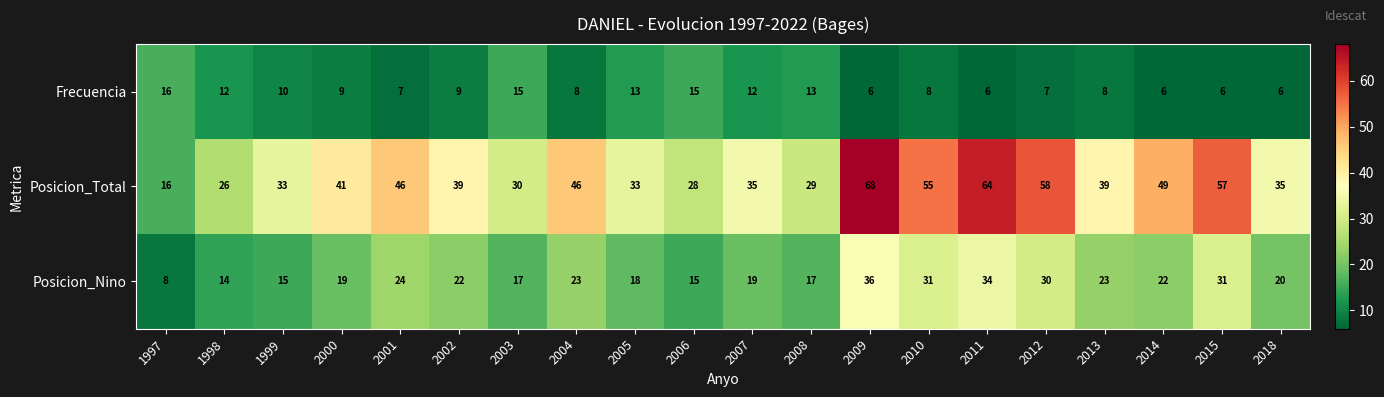

The Frecuencia series shows 16 at 1997. True or false?

True